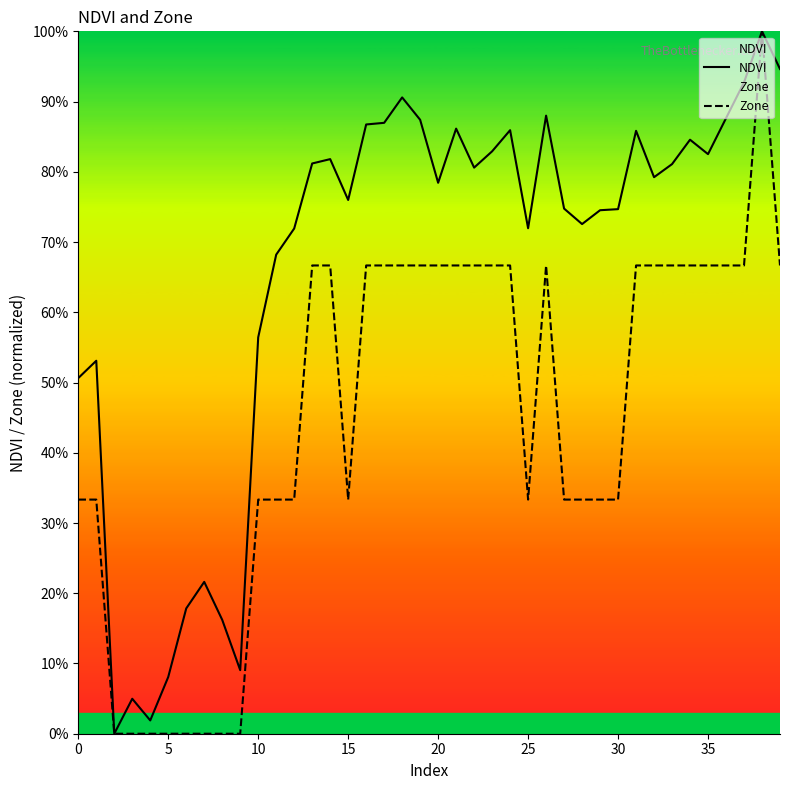

How many values in the Zone series exceed 0?

32